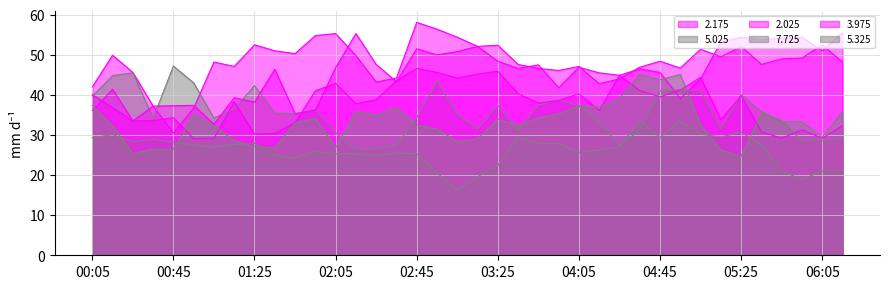

Reading right to left, what are all the values shown in this chart?

2.175: 55.6	51.0	54.4	54.1	53.8	54.4	53.2	44.0	39.1	45.6	46.5	44.9	45.5	46.9	41.8	47.5	46.6	48.4	52.1	54.4	56.4	58.1	44.2	43.2	49.8	55.3	54.8	50.3	51.0	52.5	47.1	48.2	36.7	30.5	37.2	45.6	49.9	42.0
5.025: 29.2	28.6	28.5	33.6	35.8	40.1	31.6	41.0	41.3	41.0	31.1	27.4	33.1	37.3	38.7	37.4	31.1	37.4	31.5	35.2	43.5	34.3	27.4	26.5	26.2	30.6	36.3	35.3	35.5	42.3	36.5	34.2	43.0	47.2	34.2	45.5	44.8	39.7
2.025: 48.2	52.5	49.2	49.0	47.6	52.1	49.5	51.4	46.7	48.4	46.9	44.0	42.8	47.1	46.1	46.6	47.6	52.4	52.1	50.8	50.0	51.5	43.3	47.6	55.3	46.8	36.2	35.3	46.4	38.2	39.3	32.7	37.4	37.3	37.2	33.5	41.4	36.1
7.725: 21.2	21.0	18.9	21.0	27.6	30.7	29.5	30.2	33.4	29.4	33.4	27.1	26.2	25.7	27.9	27.9	29.4	22.4	19.6	16.2	20.6	25.3	25.5	24.8	25.3	25.3	25.9	24.2	24.9	27.9	27.7	27.0	27.5	28.2	28.9	28.3	30.1	29.3
3.975: 32.3	29.2	31.3	29.2	30.8	39.8	33.8	44.4	41.2	39.5	41.1	44.9	36.1	40.3	38.6	38.0	40.3	45.9	45.2	44.2	45.6	46.6	43.6	38.8	37.8	42.9	41.0	33.1	30.4	30.2	38.3	29.2	29.1	34.3	33.6	33.5	36.8	40.1
5.325: 35.8	29.5	33.3	33.3	35.4	24.7	26.3	32.5	45.1	43.8	45.1	39.1	37.0	37.3	35.3	34.3	32.4	33.9	29.0	28.4	31.5	32.5	36.9	35.0	35.9	26.8	34.2	33.0	26.8	27.1	28.6	32.3	35.0	26.4	26.5	25.3	32.2	37.3